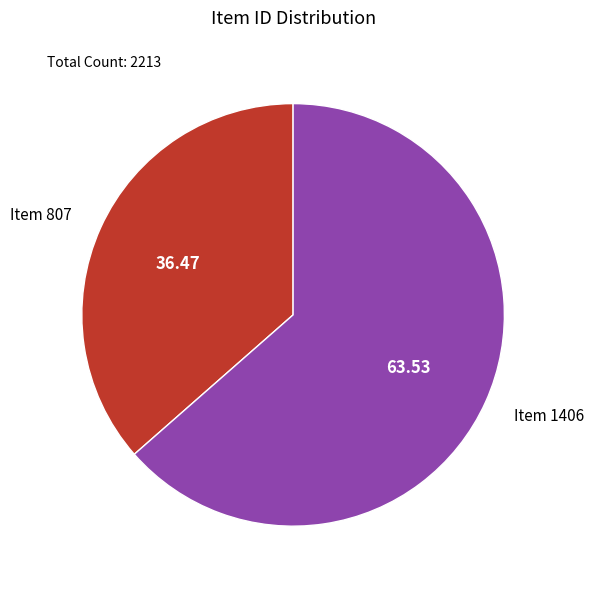

Which slice represents more than half of the pie?

Item 1406